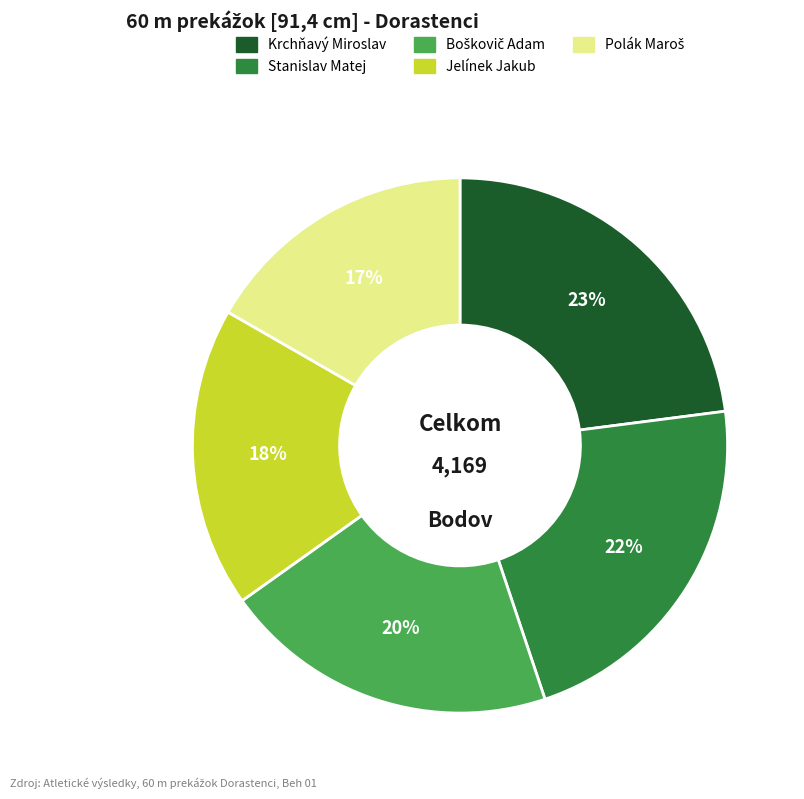

To the nearest percent, what percentage of the pie is Jelínek Jakub?

18%